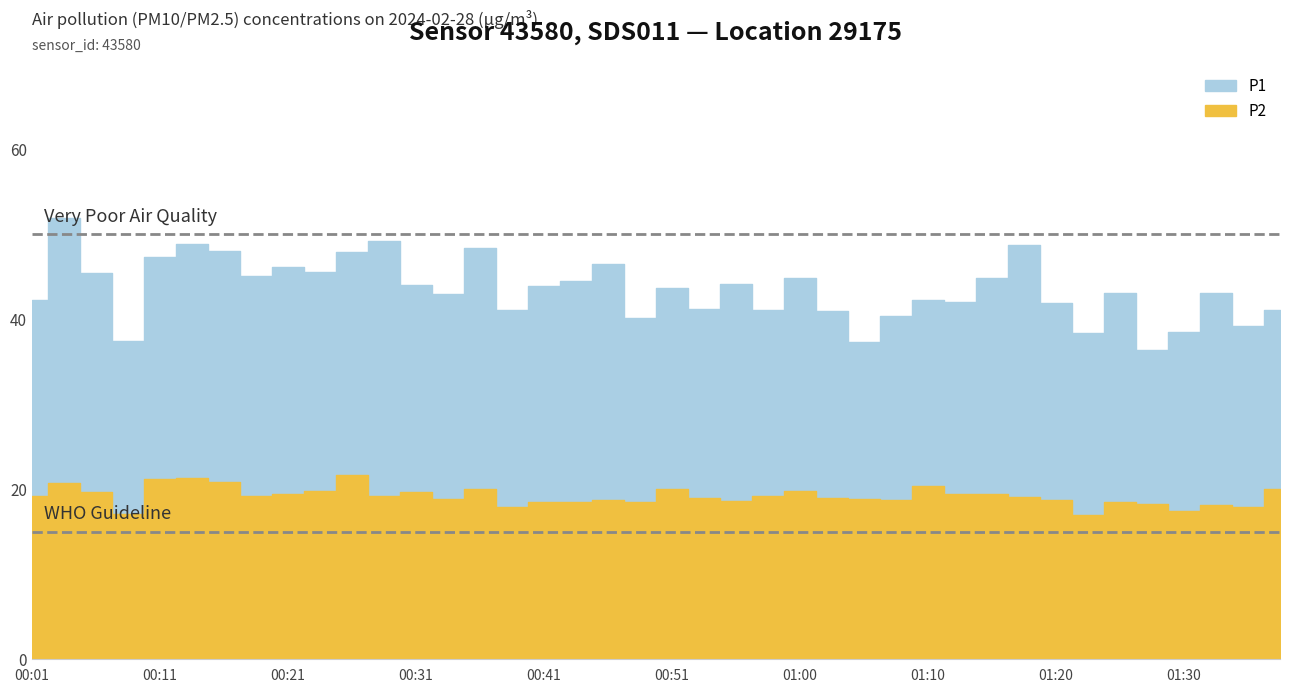

Where is the first local maximum for P1?

00:04